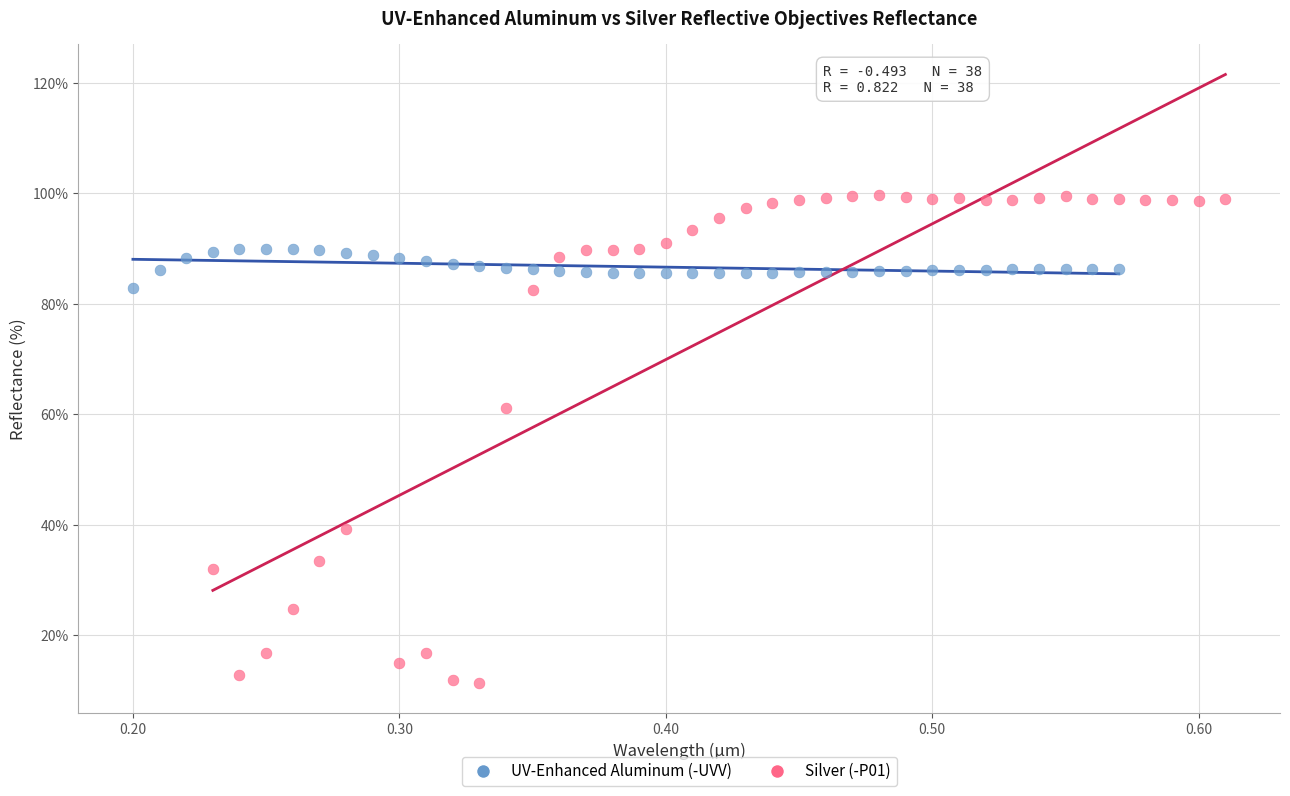

What are all the series names shown in the legend?

UV-Enhanced Aluminum (-UVV), Silver (-P01)